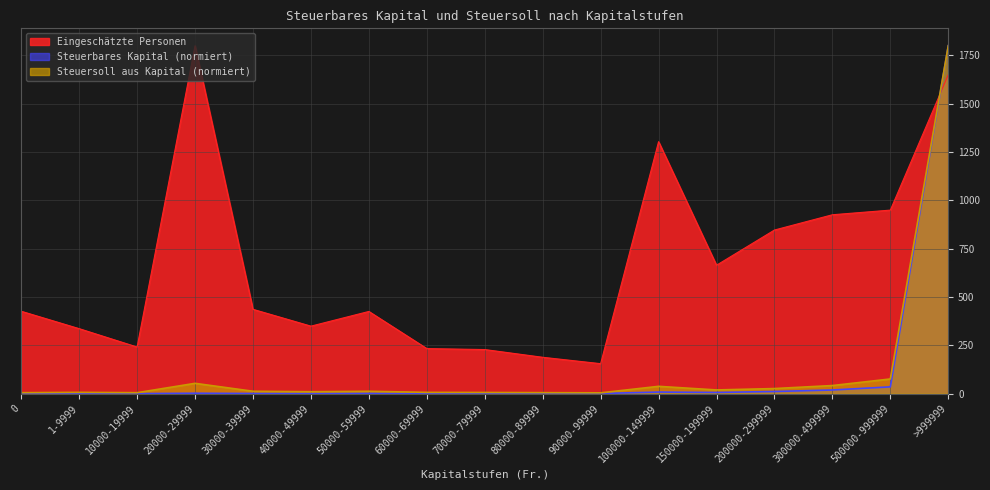

The value of Steuersoll aus Kapital (1000 Fr.) at 50000-59999 is 21.7. True or false?

False